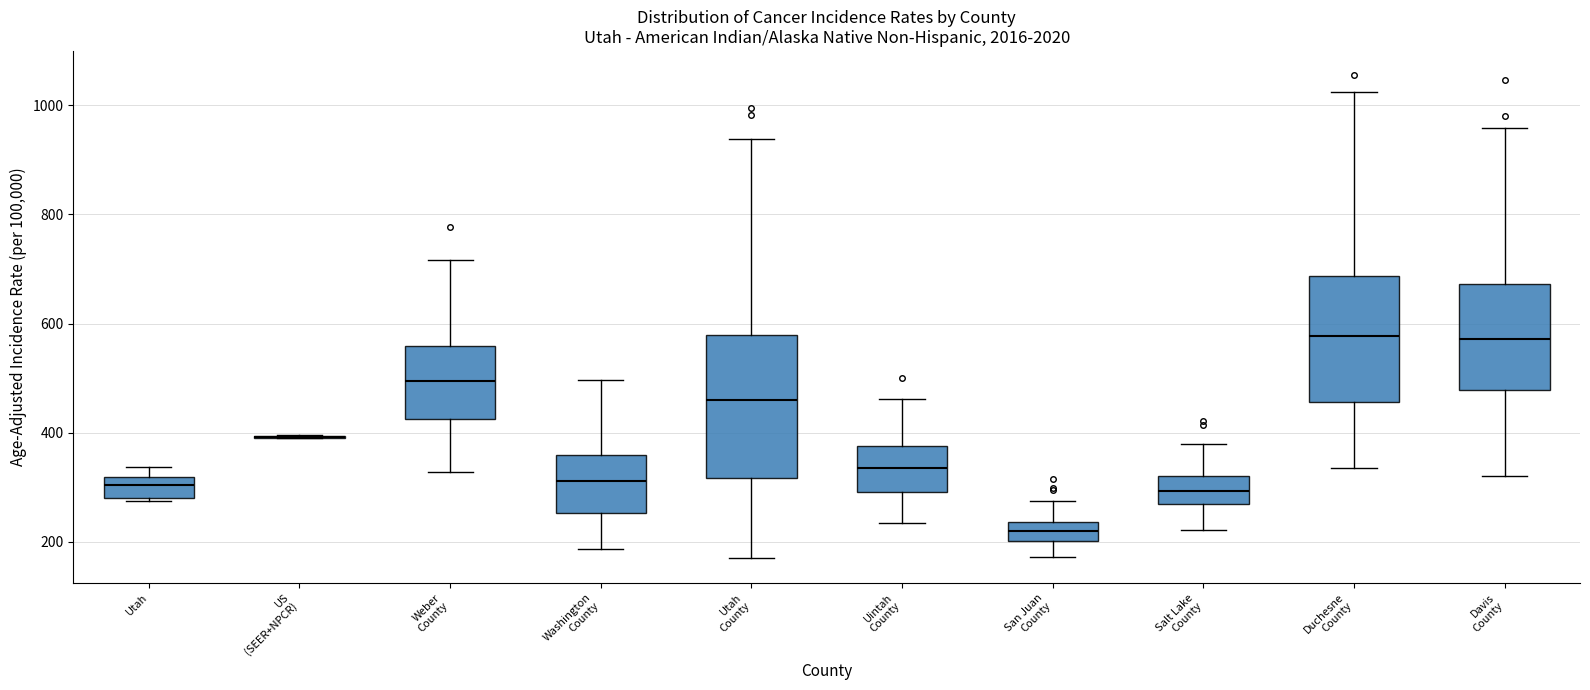

Where is the upper edge of the box for Uintah County on the y-axis? The values are not printed on the chart, so give them approximately, as read against the axis.

380